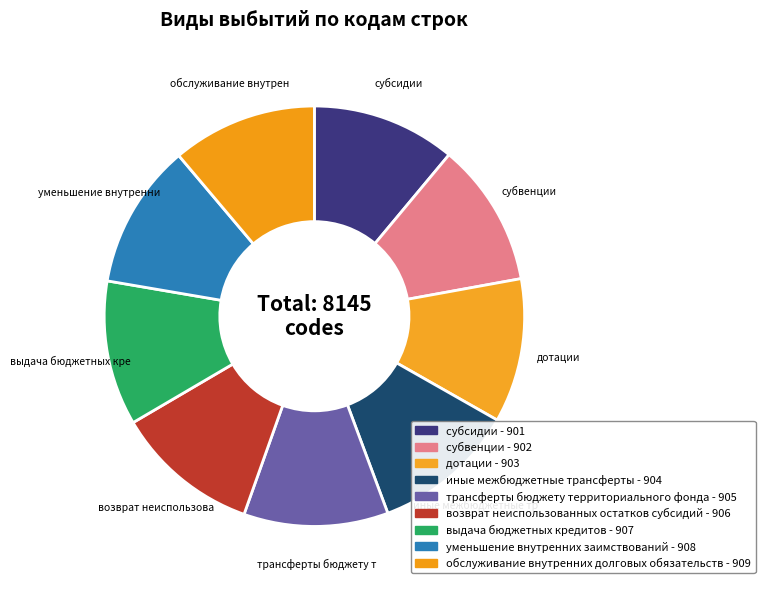

Count the number of slices in the pie.

9